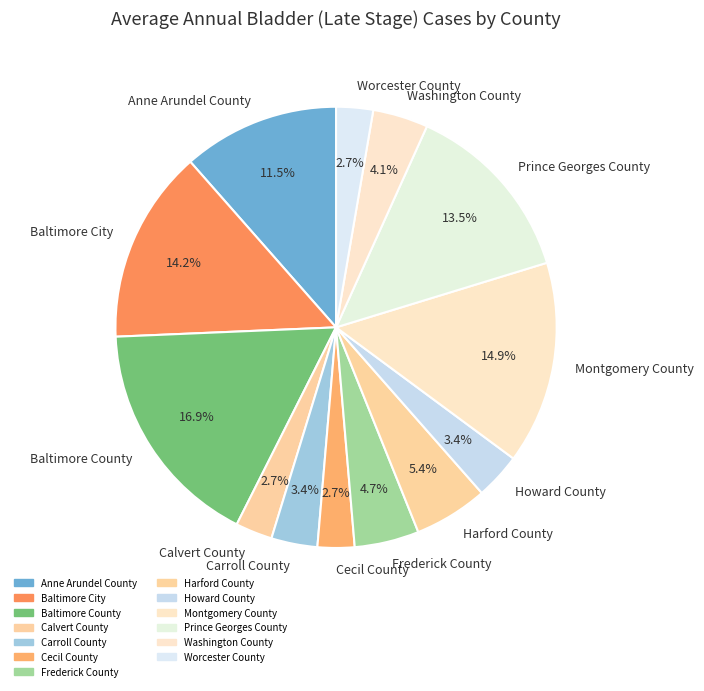

True or false: Worcester County accounts for 15% of the total.

False